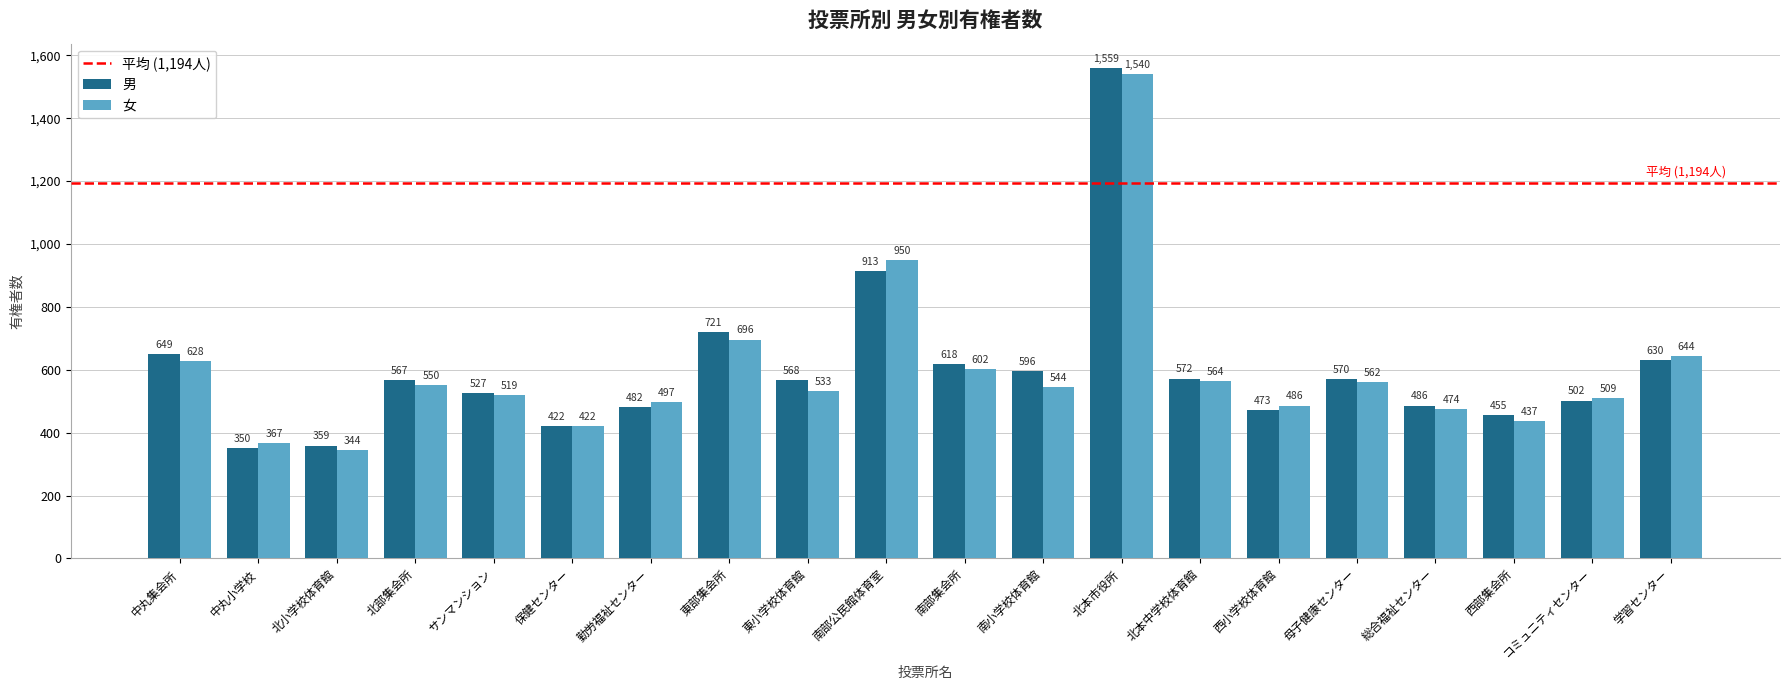

Which series has the largest total across all categories?

男